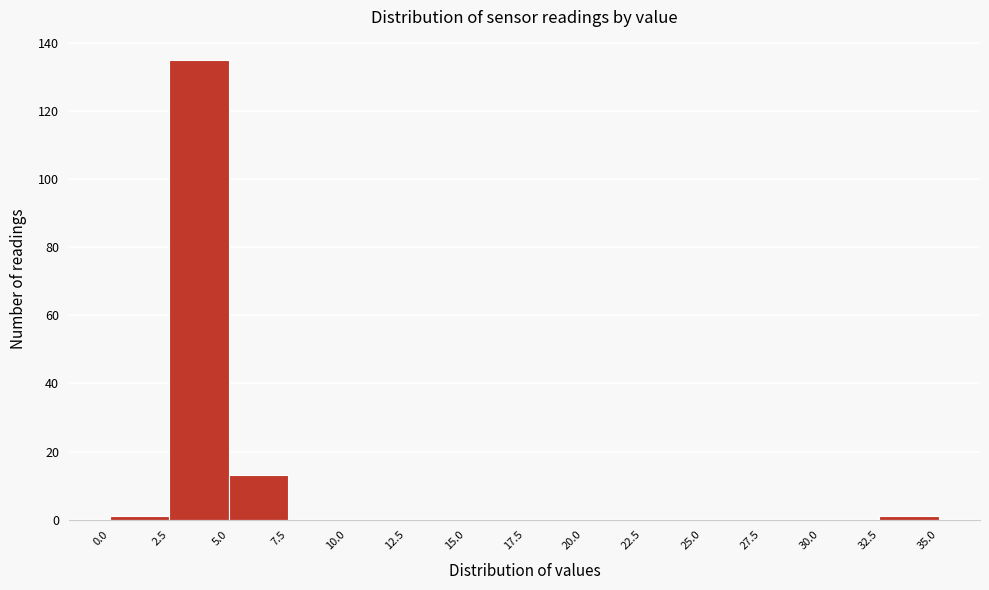

How tall is the bar that spans 5.0 to 7.5 on the x-axis? The values are not printed on the chart, so give them approximately, as read against the axis.

14